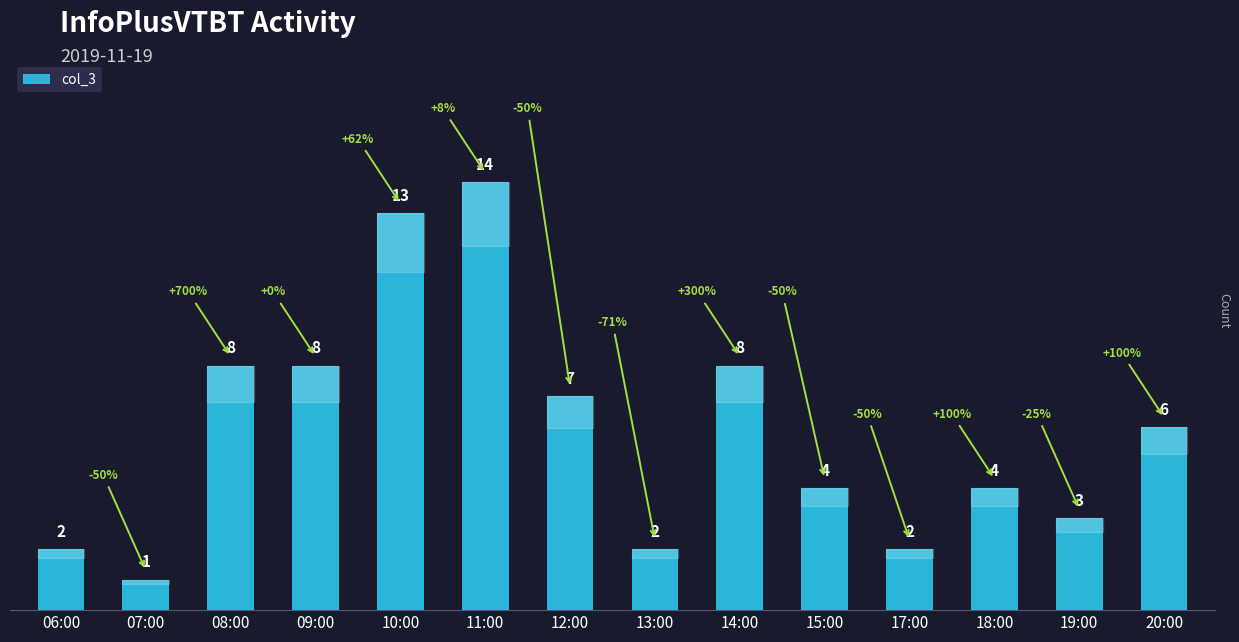

At which label is the value closest to 7?

12:00